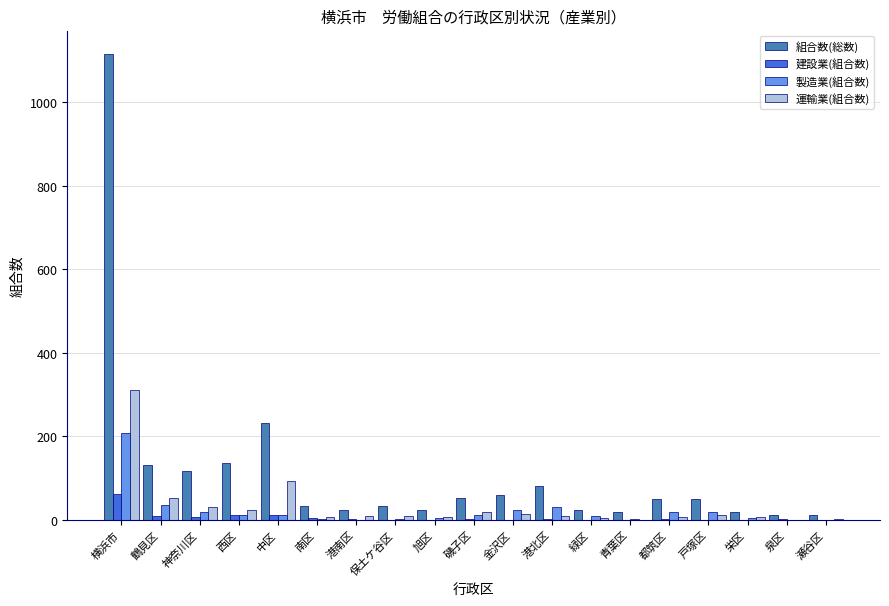

At which category is the sum across all series the highest?

横浜市